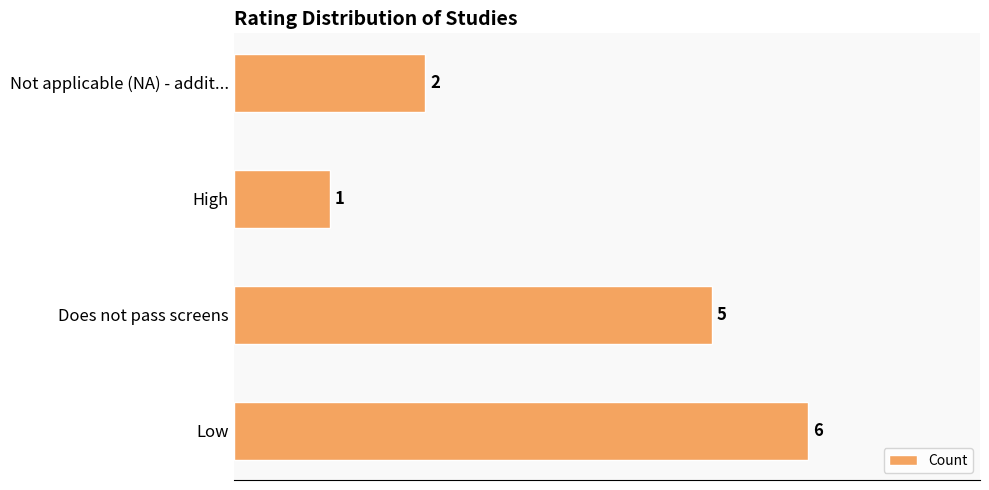

How many categories are shown in the chart?

4